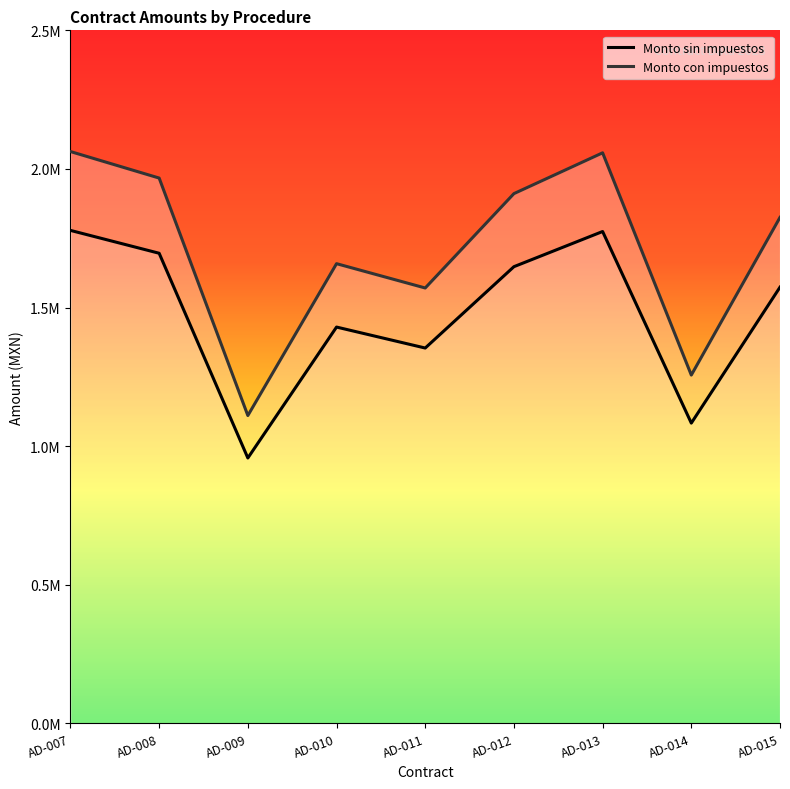

Reading left to right, extract all data points from this chart.

Monto sin impuestos: AD-007=1778169.6	AD-008=1695735.3	AD-009=957054.7	AD-010=1429438.1	AD-011=1353797.6	AD-012=1647298.8	AD-013=1774188.8	AD-014=1082943.0	AD-015=1573402.6
Monto con impuestos: AD-007=2062676.7	AD-008=1967053.0	AD-009=1110183.5	AD-010=1658148.2	AD-011=1570405.2	AD-012=1910866.6	AD-013=2058059.0	AD-014=1256213.9	AD-015=1825147.1